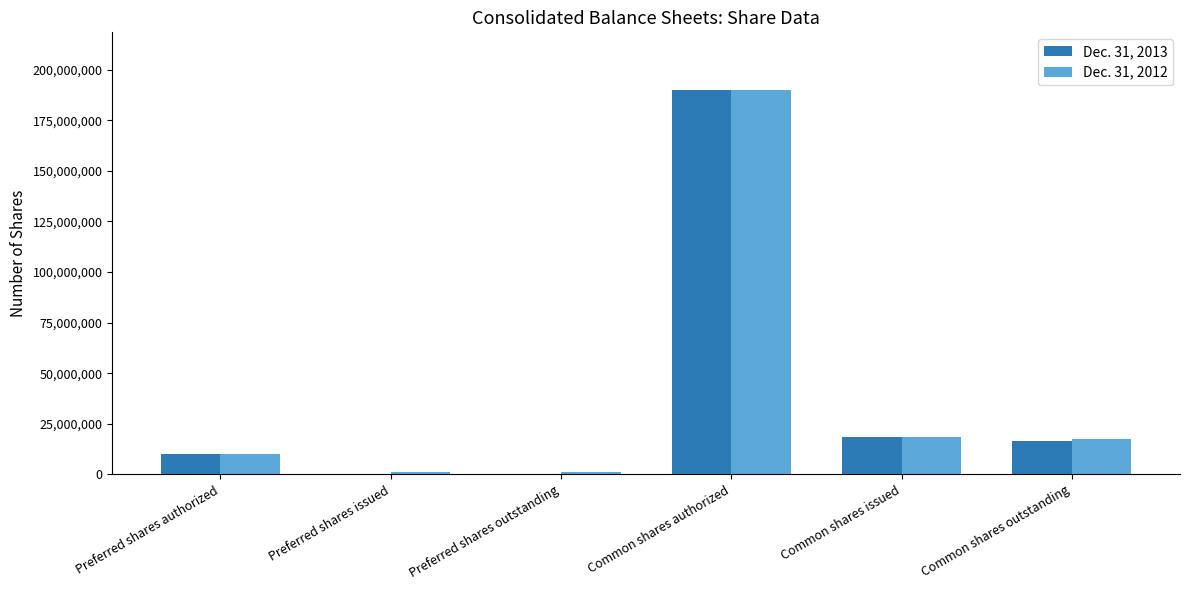

At which category is the sum across all series the highest?

Common shares authorized